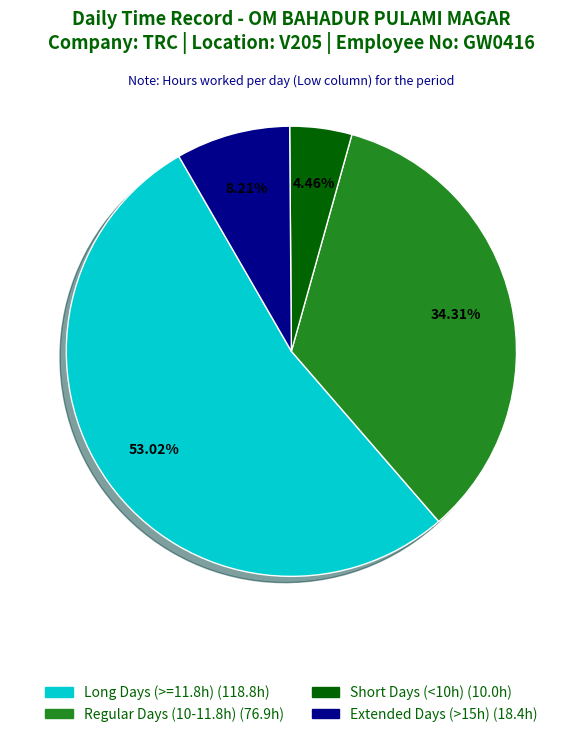

Does any single category account for the majority?

Yes